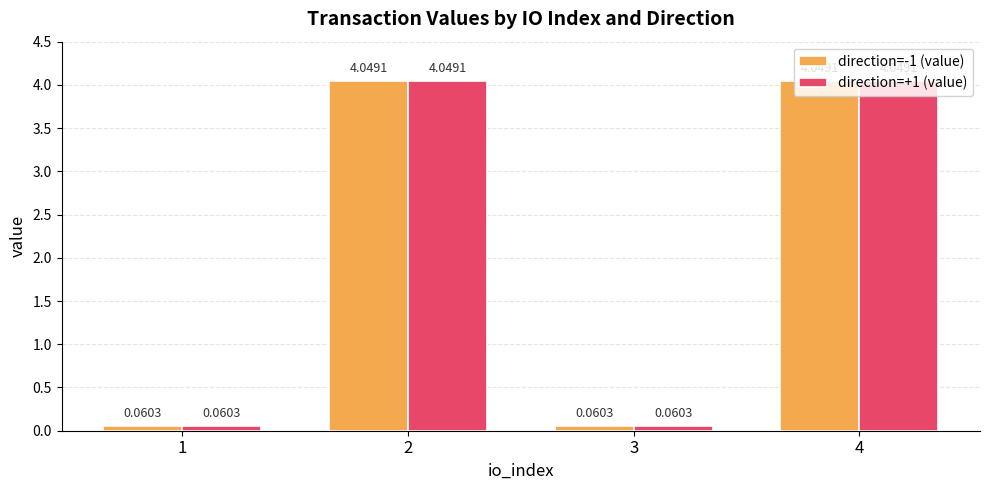

What is the sum of all direction=+1 (value) values?

8.2